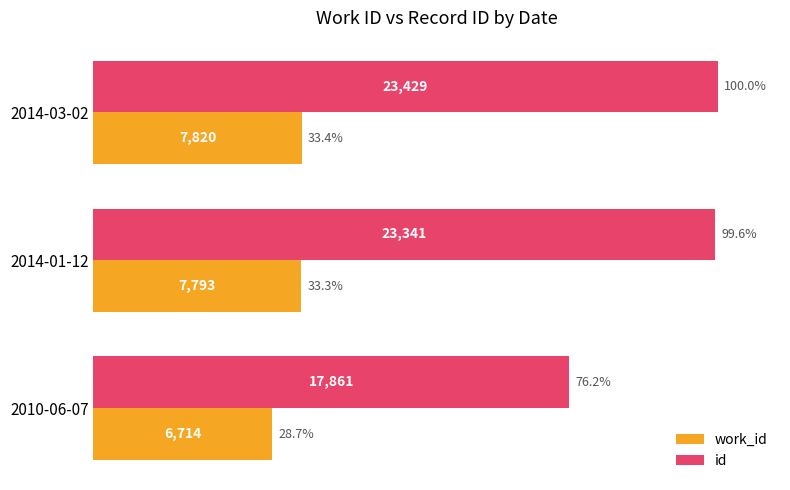

At which category does the chart reach its minimum across all series?

2010-06-07